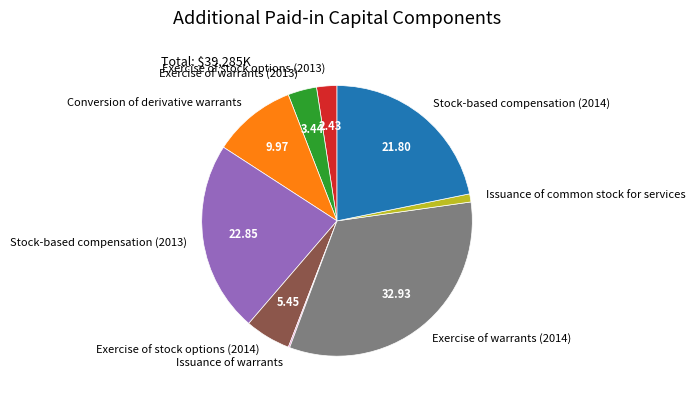

Is the sum of Exercise of stock options (2014) and Stock-based compensation (2013) greater than half?

No